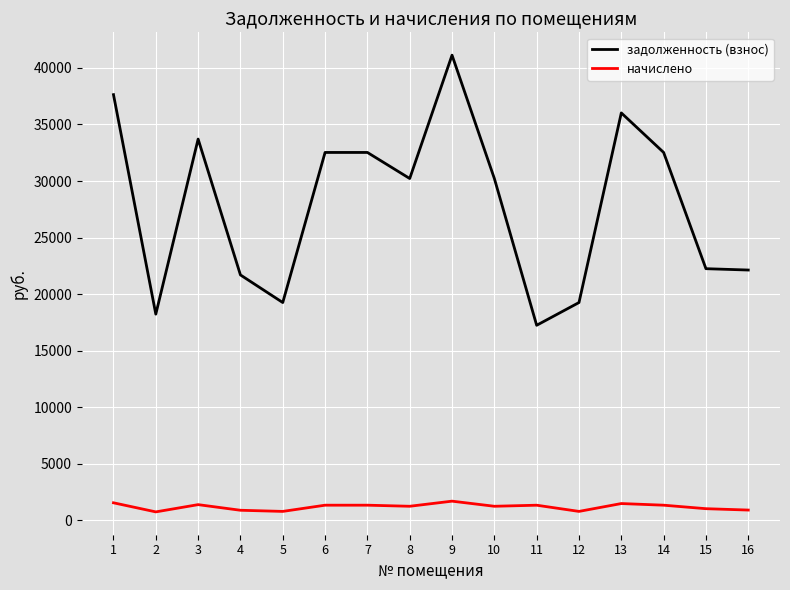

Which series has the largest range (max minus min)?

задолженность (взнос)